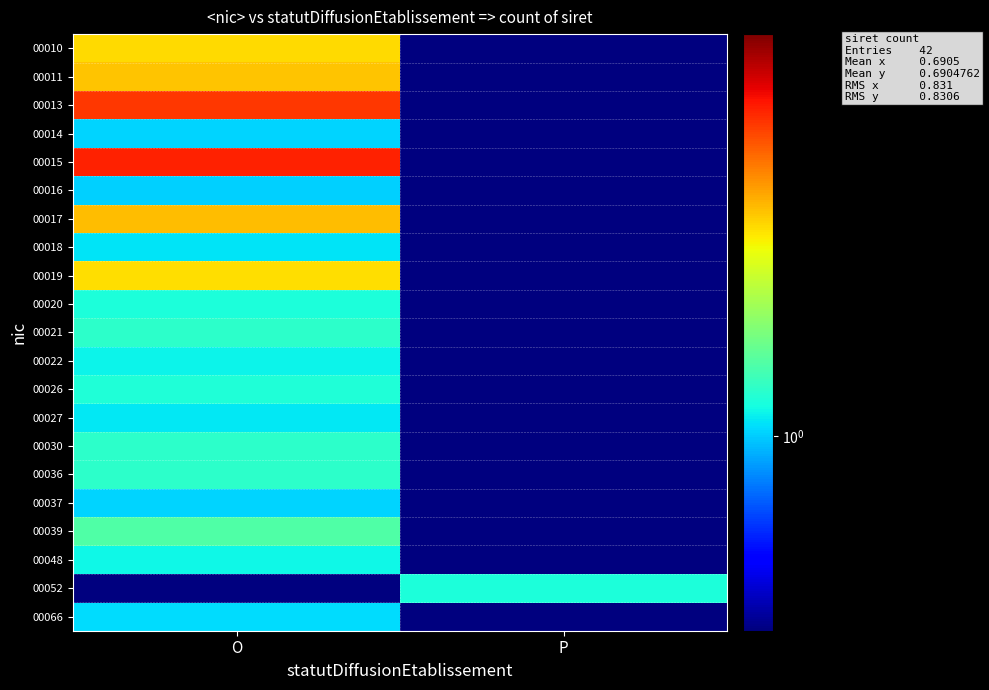

Which series has the largest total across all categories?

00015